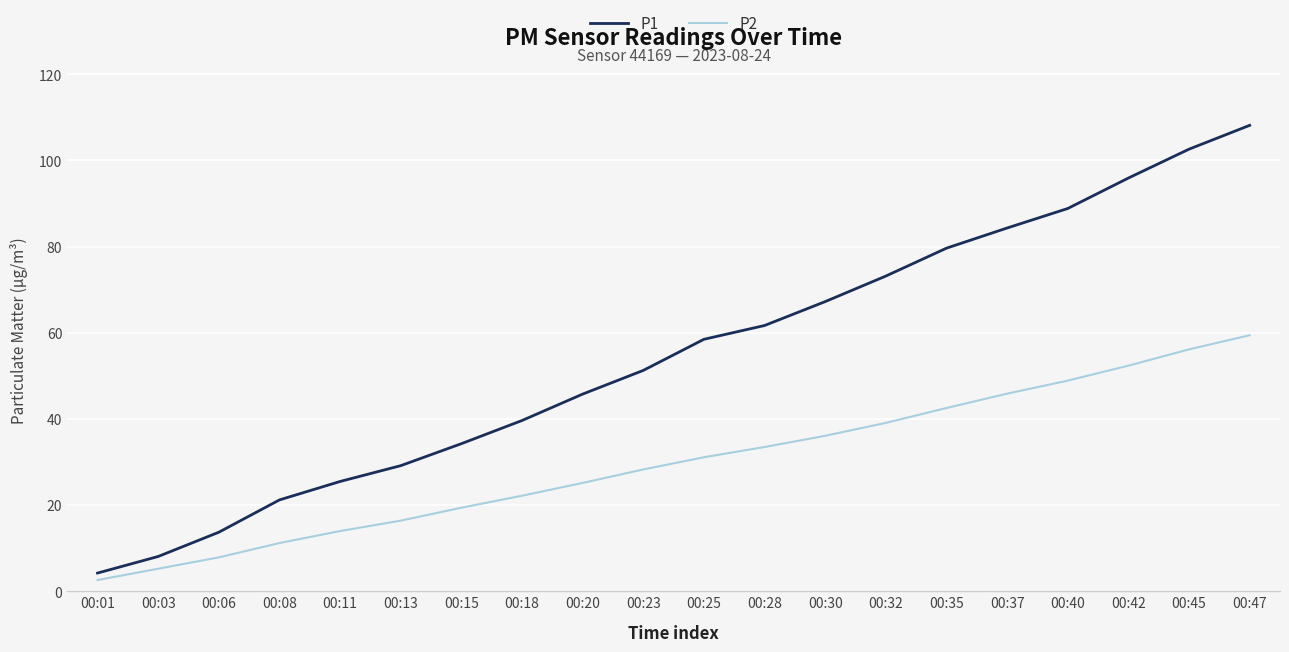

What is the spread (max minus min) of values at 00:03?

2.8